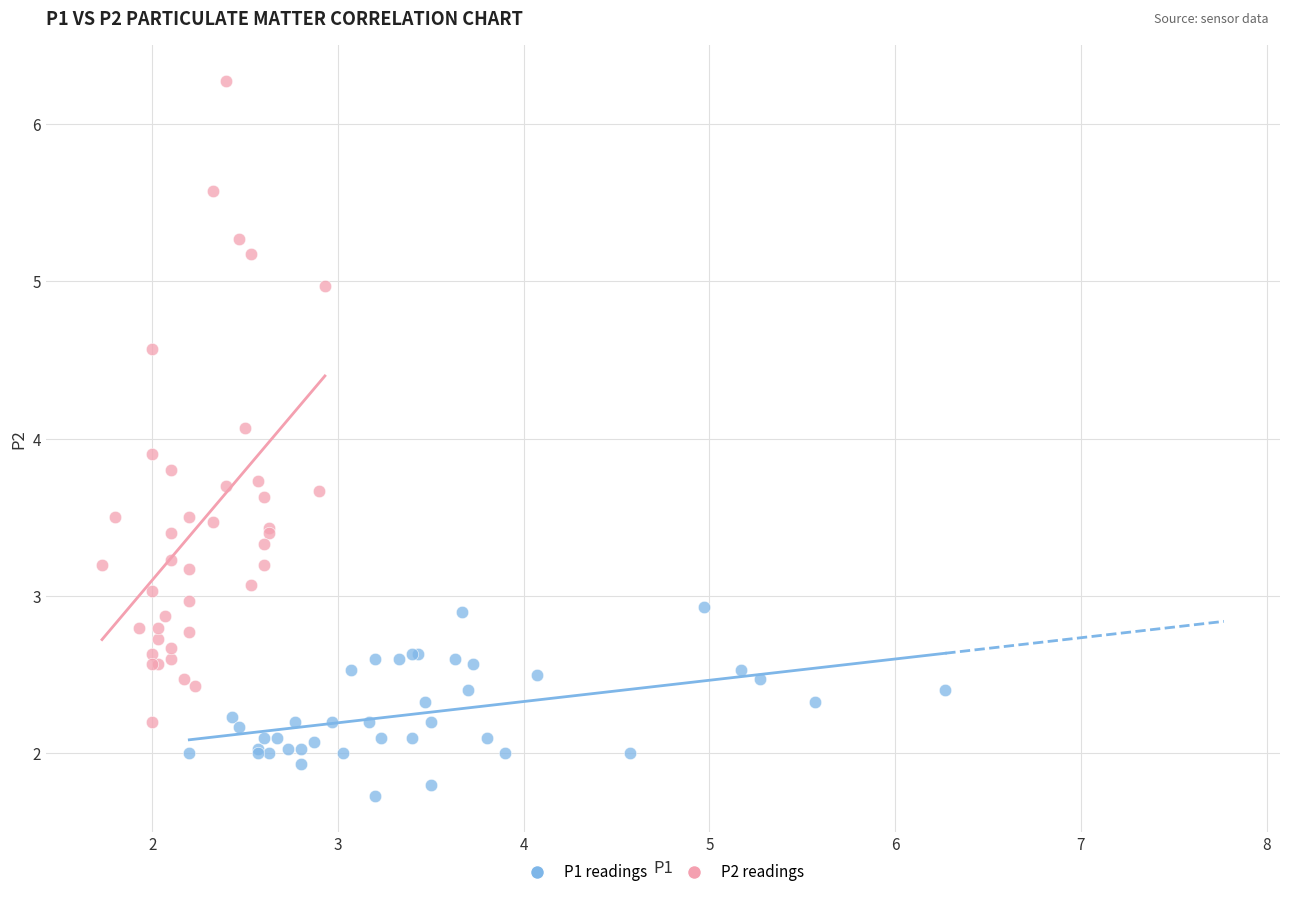

Which series reaches the maximum Y coordinate?

P2 readings